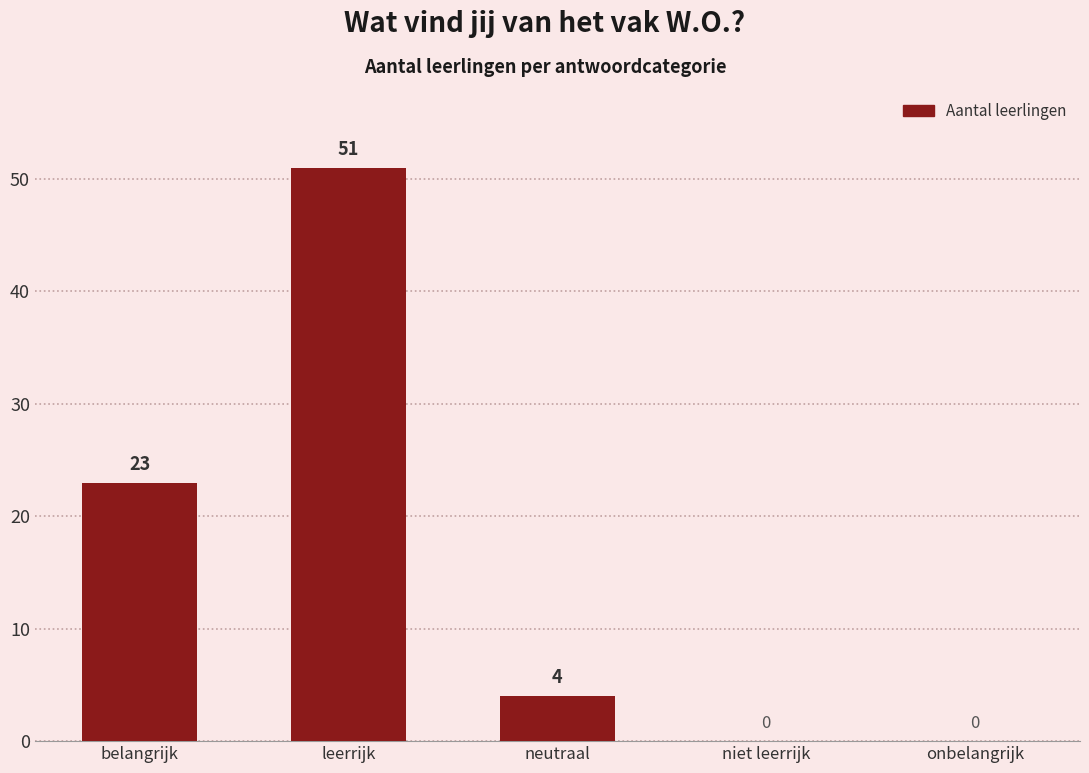

What is the greatest value displayed?

51